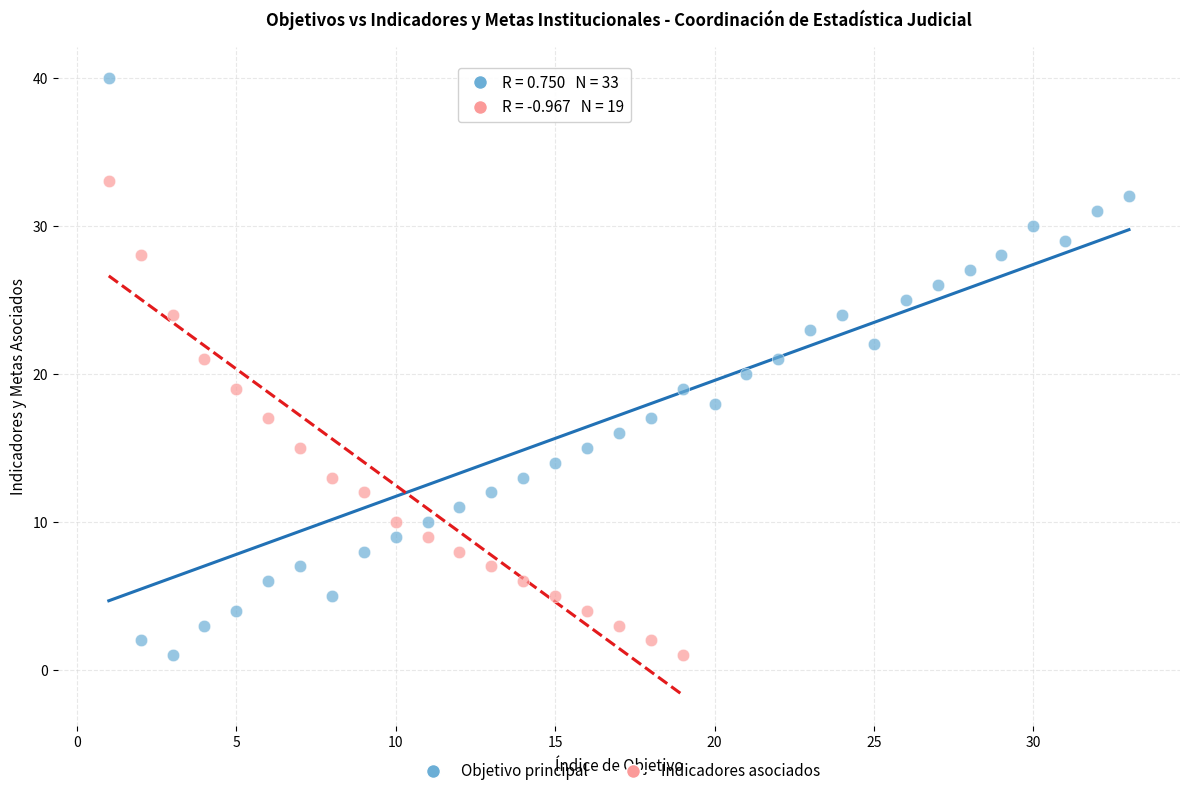

Which series has the largest Y range (max minus min)?

Objetivo principal